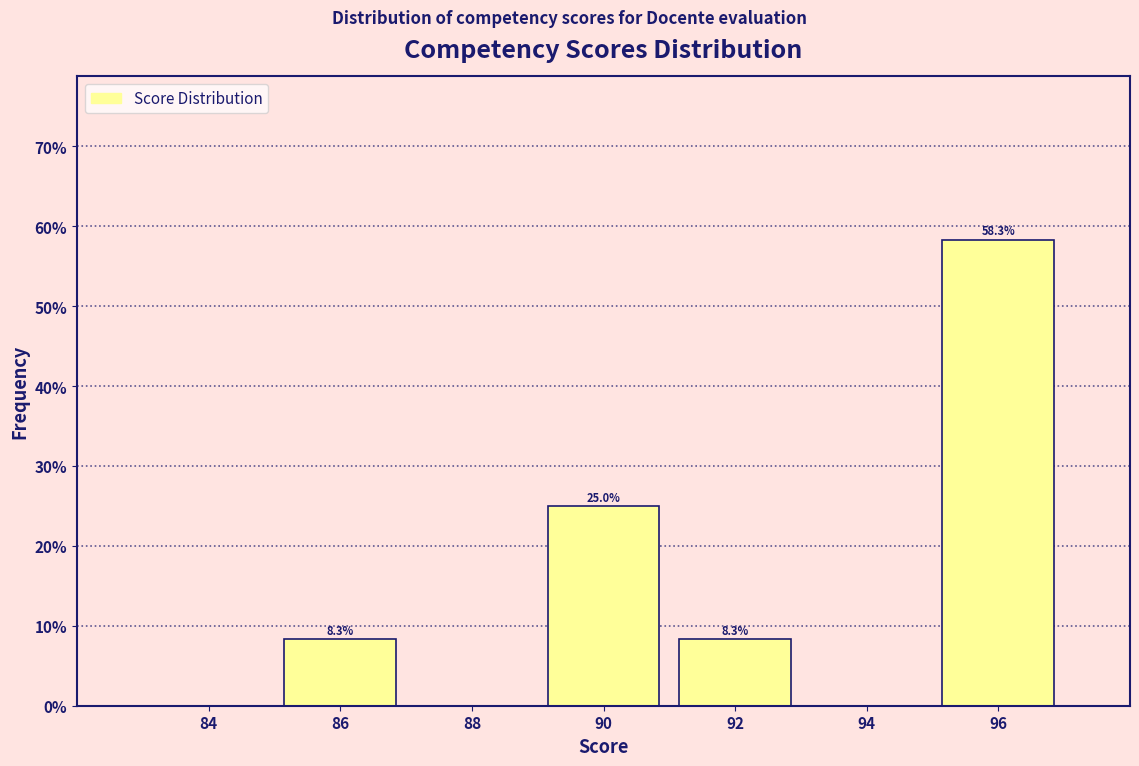

Which range on the x-axis has the tallest bar?

95 to 97